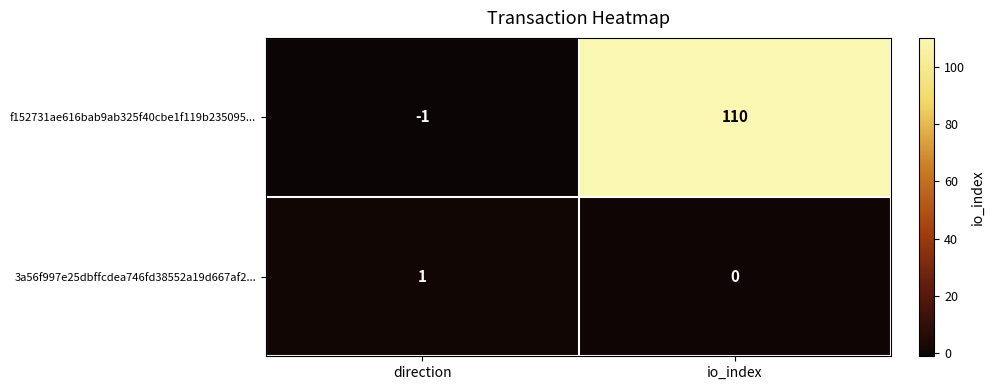

Is the value of 3a56f997e25dbffcdea746fd38552a19d667af2... at direction greater than the value of f152731ae616bab9ab325f40cbe1f119b235095... at io_index?

No